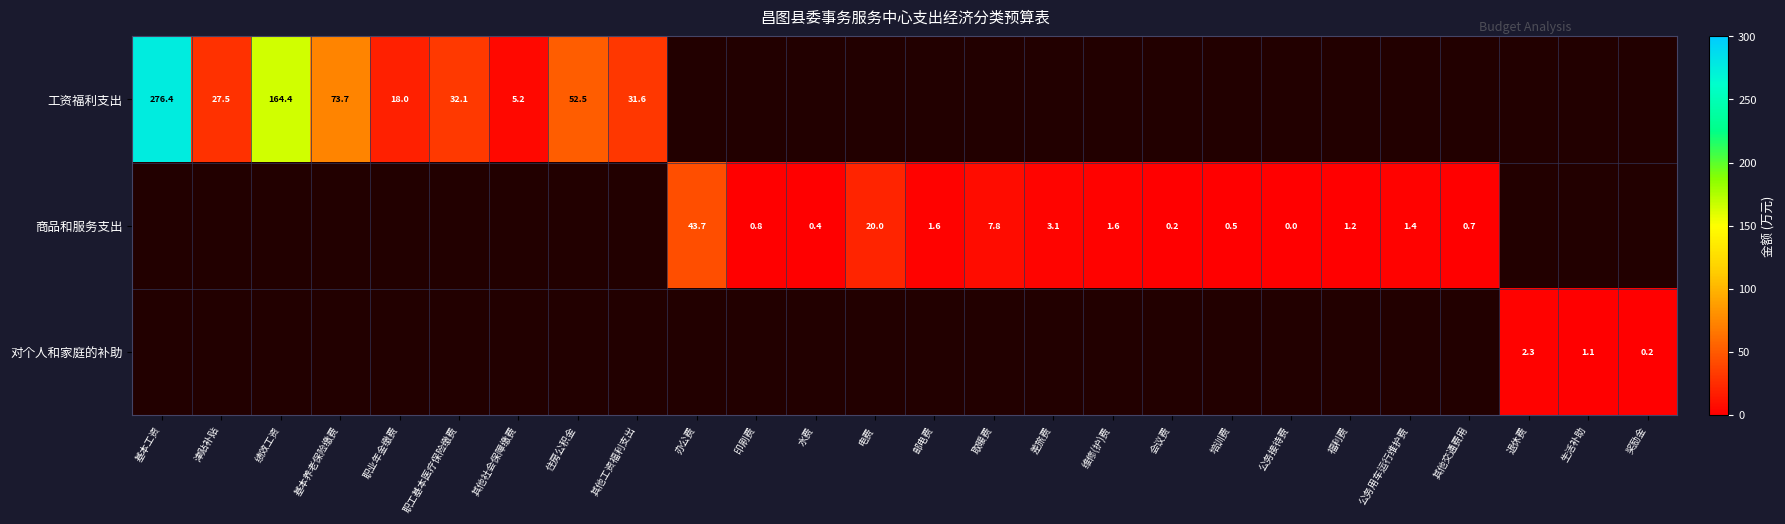

At which category is the sum across all series the highest?

基本工资